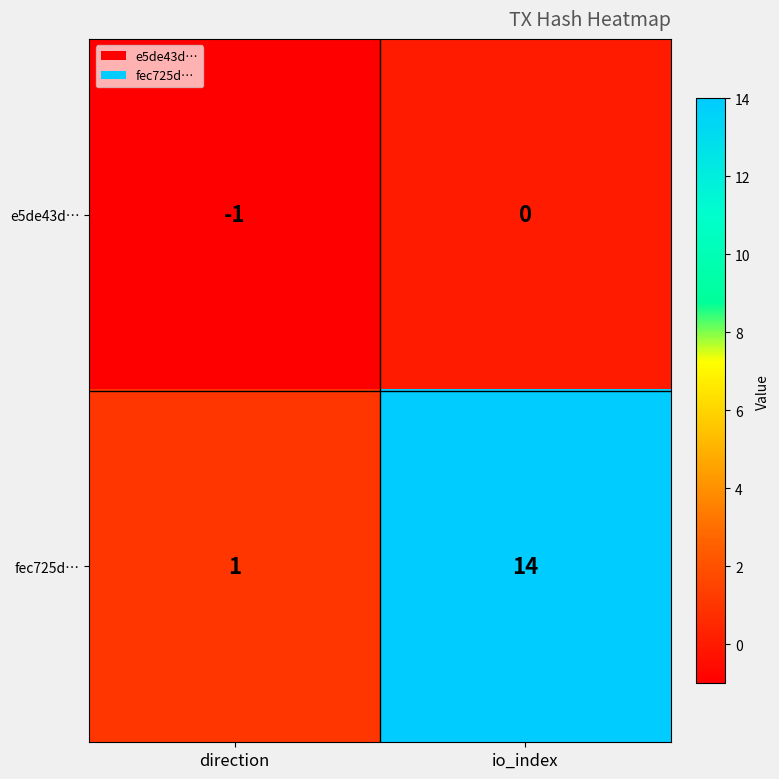

Reading left to right, transcribe all the data shown in this chart.

e5de43d…: -1	0
fec725d…: 1	14